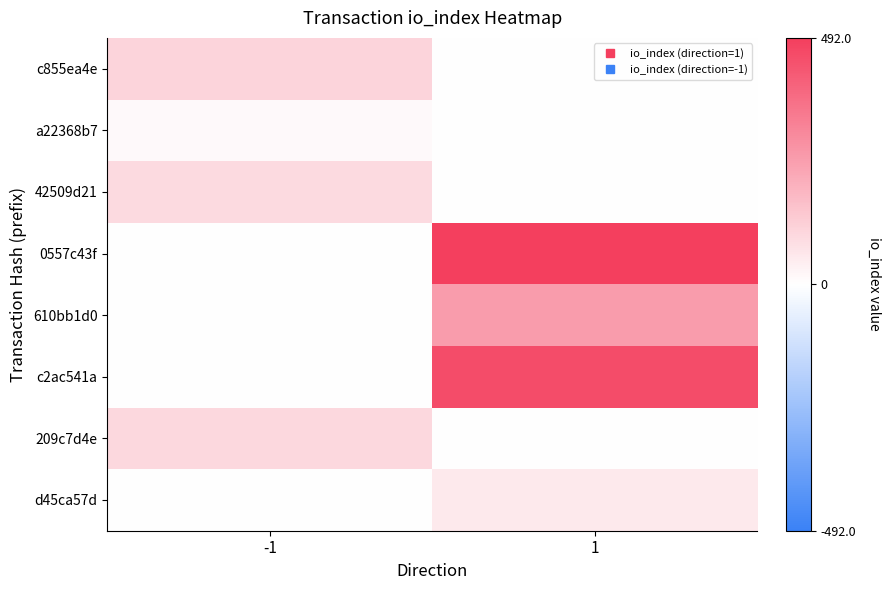

Reading left to right, what are all the values shown in this chart?

c855ea4e: -1=109	1=0
a22368b7: -1=13	1=0
42509d21: -1=96	1=0
0557c43f: -1=0	1=492
610bb1d0: -1=0	1=251
c2ac541a: -1=0	1=457
209c7d4e: -1=98	1=0
d45ca57d: -1=0	1=56